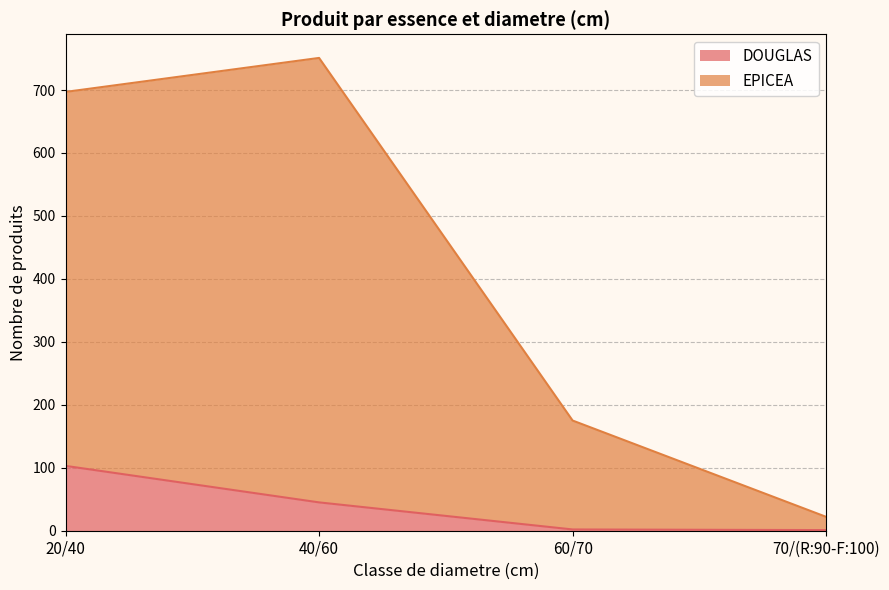

Reading left to right, what are all the values shown in this chart?

DOUGLAS: 20/40=103	40/60=45	60/70=2	70/(R:90-F:100)=1
EPICEA: 20/40=697	40/60=751	60/70=175	70/(R:90-F:100)=22